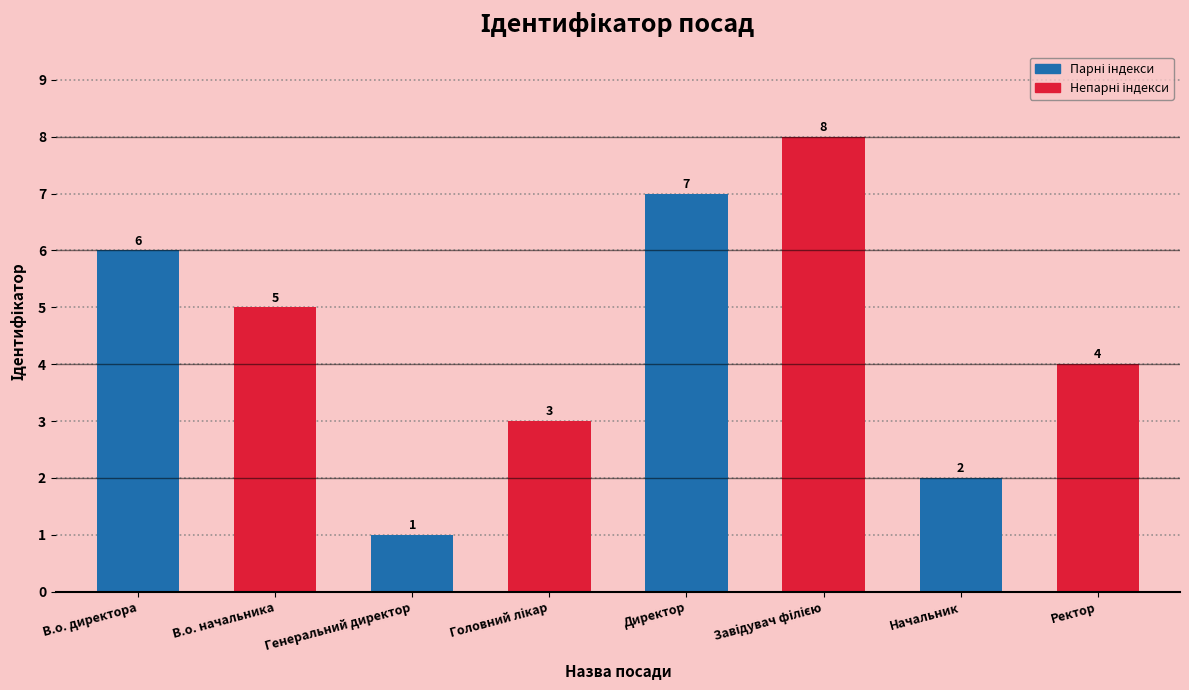

Reading right to left, transcribe all the data shown in this chart.

4	2	8	7	3	1	5	6